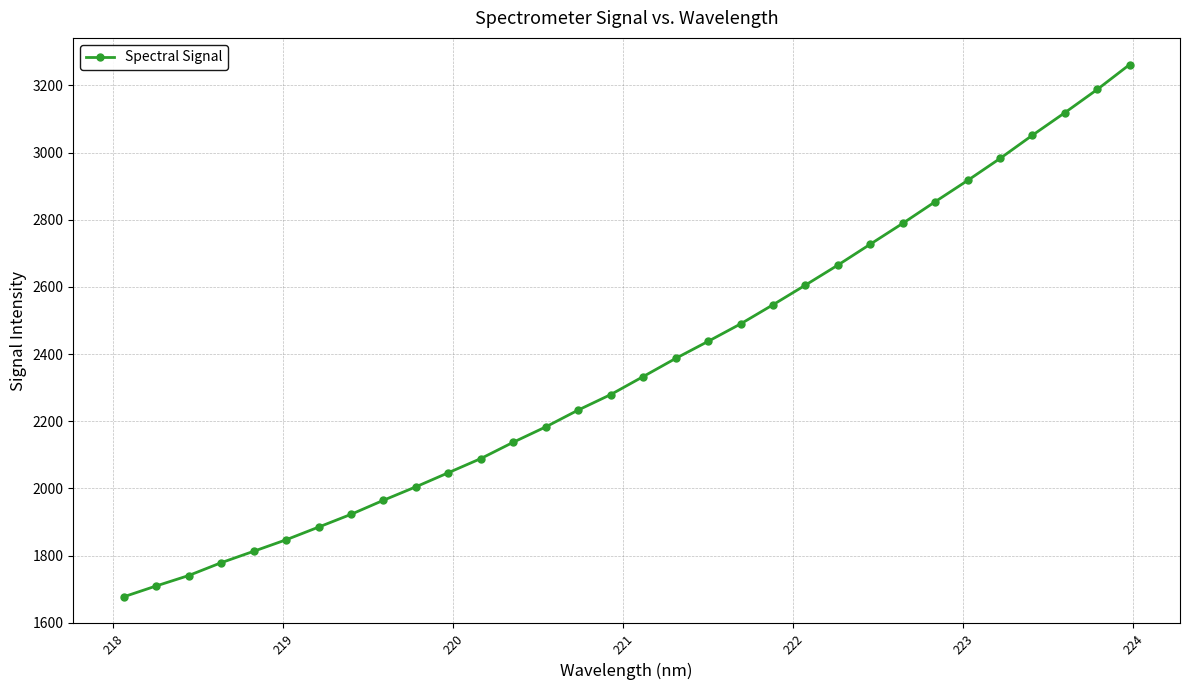

What is the difference between the maximum and minimum values?

1585.4